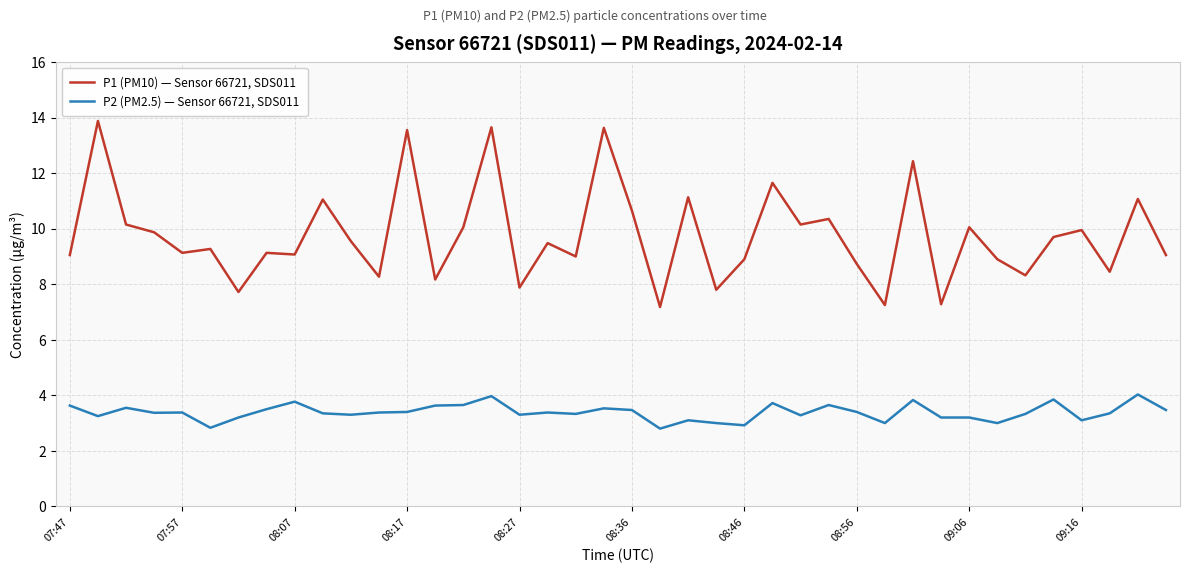

How many lines are shown in the chart?

2